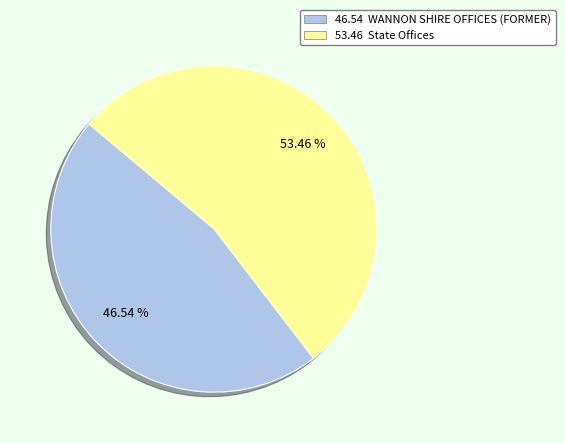

What is the largest slice in the pie chart?

53.46 State Offices